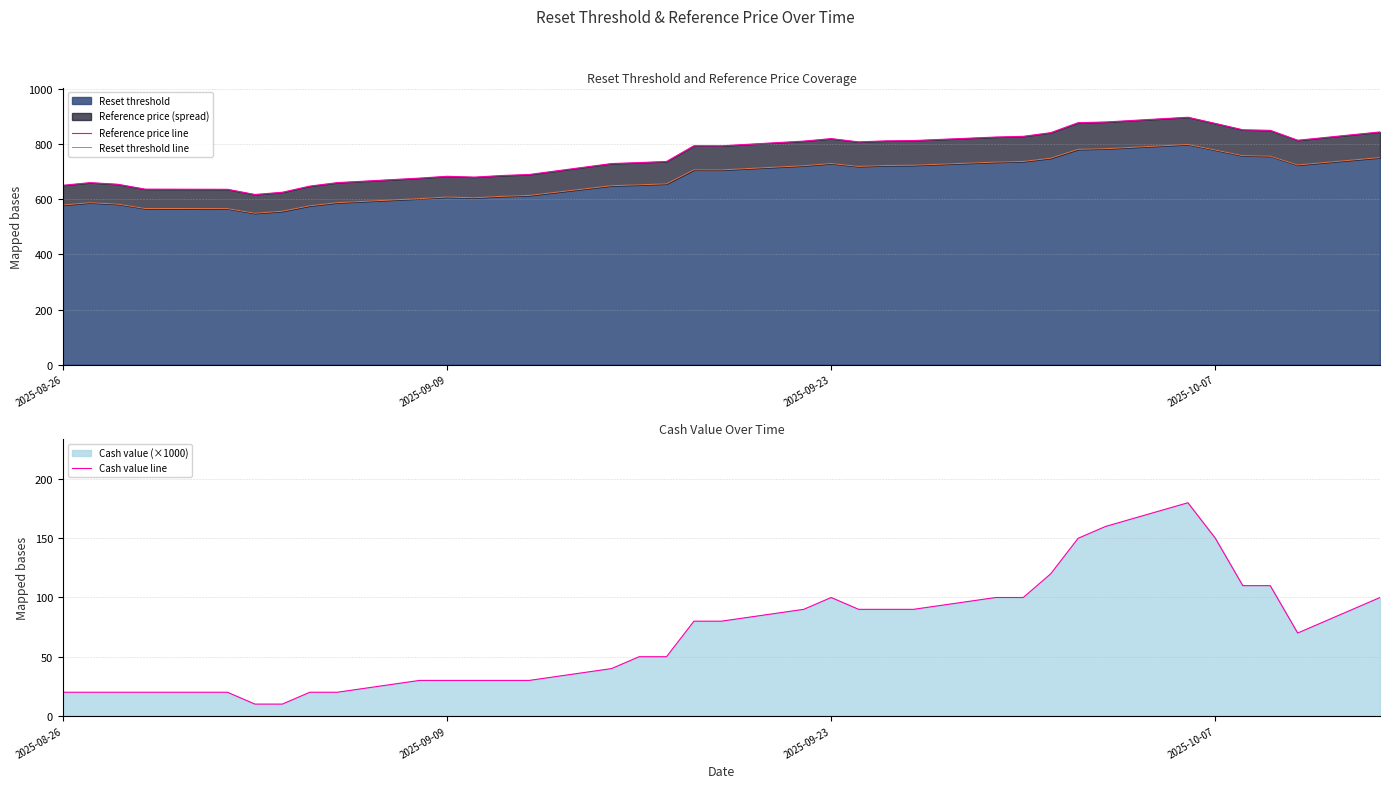

What is the highest value of the Reset threshold series?

798.6